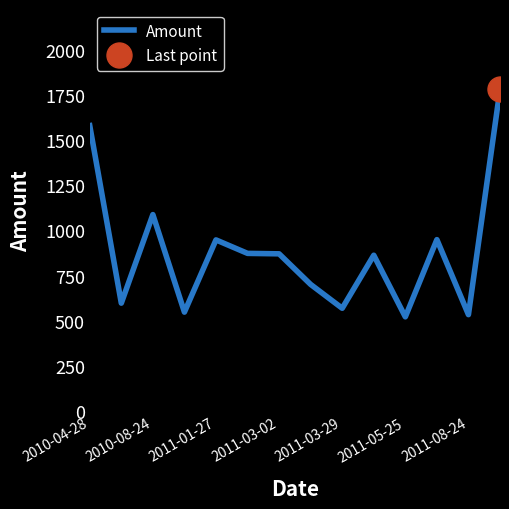

What is the minimum value for Amount?

522.6